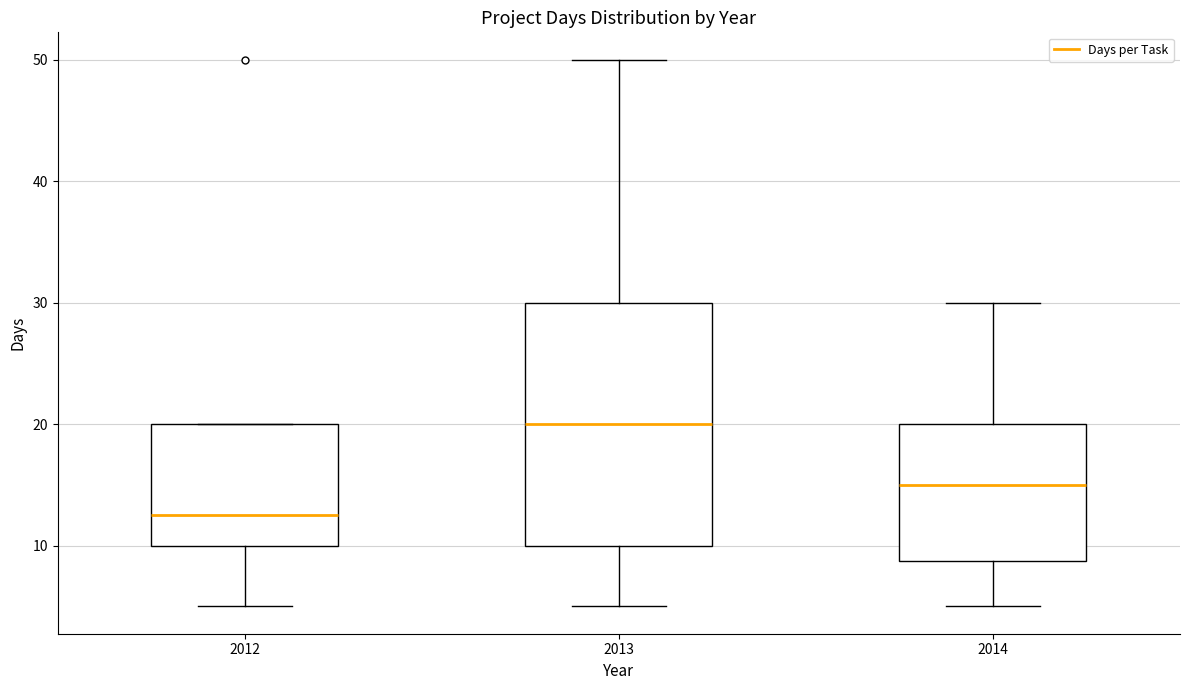

Reading left to right, transcribe this box plot: for each box, give where its median line is, the range the box spans, and where its two whiskers end, as read against the y-axis. The values are not printed on the chart, so give them approximately, as read against the axis.

2012: median 13, box 10 to 20, whiskers 5 to 20
2013: median 20, box 10 to 30, whiskers 5 to 50
2014: median 15, box 9 to 20, whiskers 5 to 30